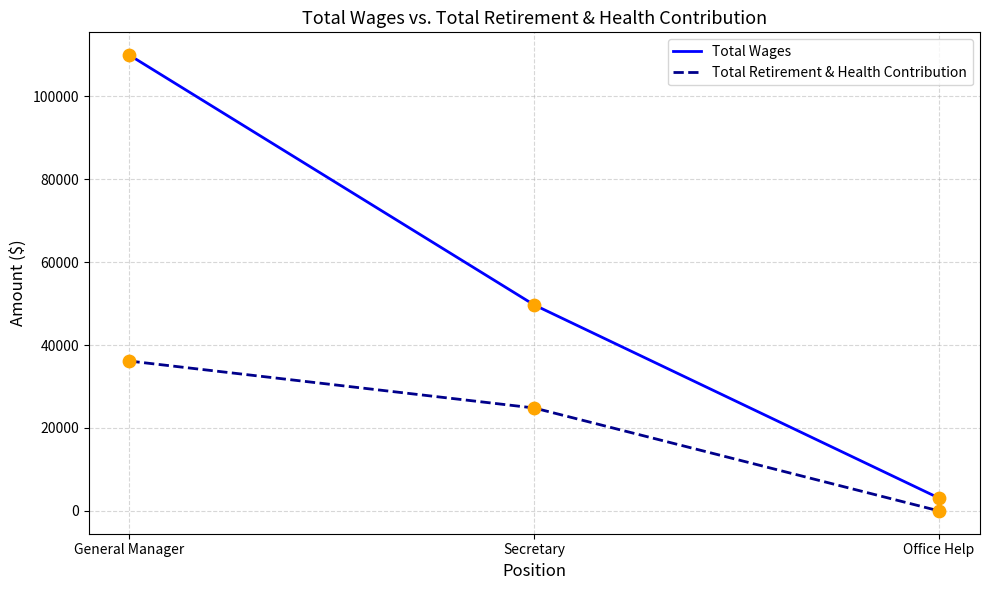

Which series has the largest range (max minus min)?

Total Wages